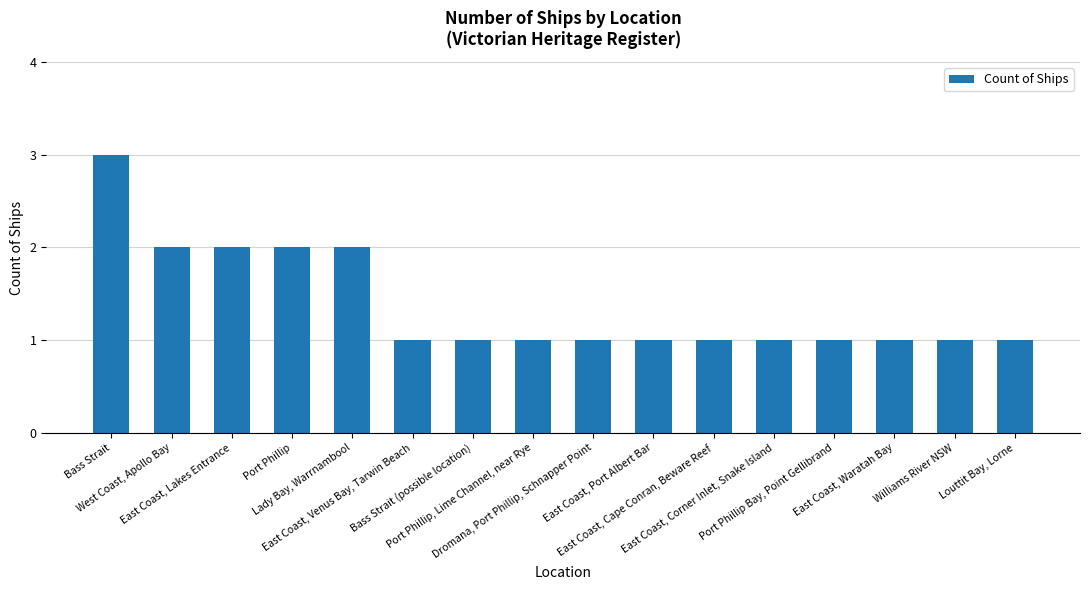

Count the values in the range 1 to 2.

15